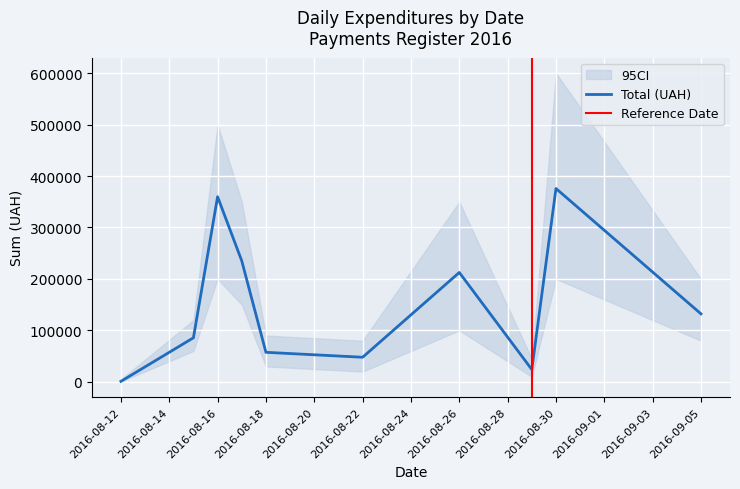

What is the greatest value displayed?

375746.6